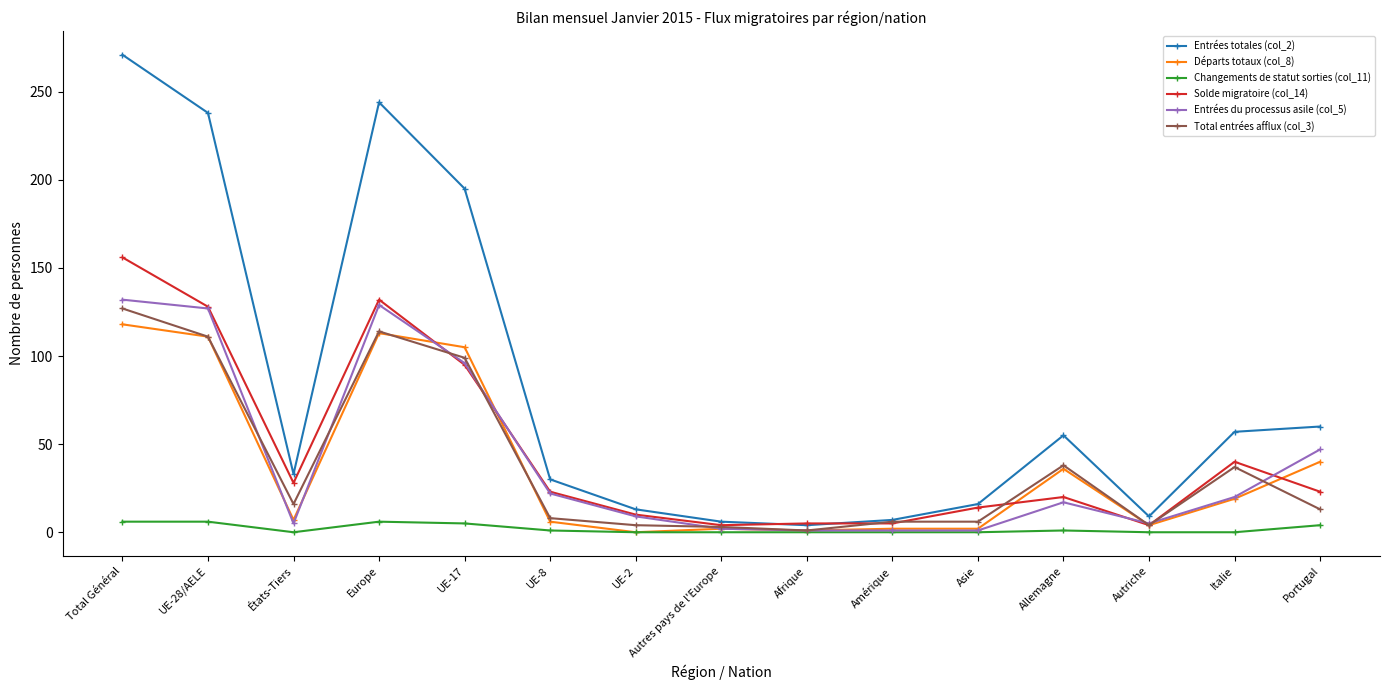

True or false: Entrées du processus asile (col_5) and Entrées totales (col_2) intersect in this chart.

False